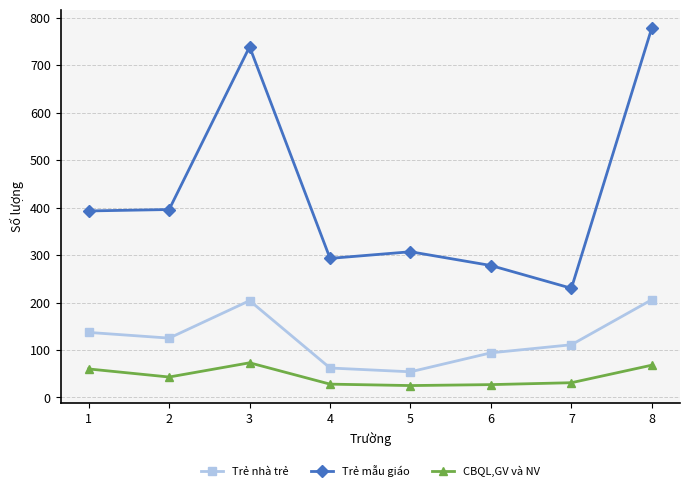

What is the difference between the maximum and second lowest values in the Trẻ nhà trẻ series?

144